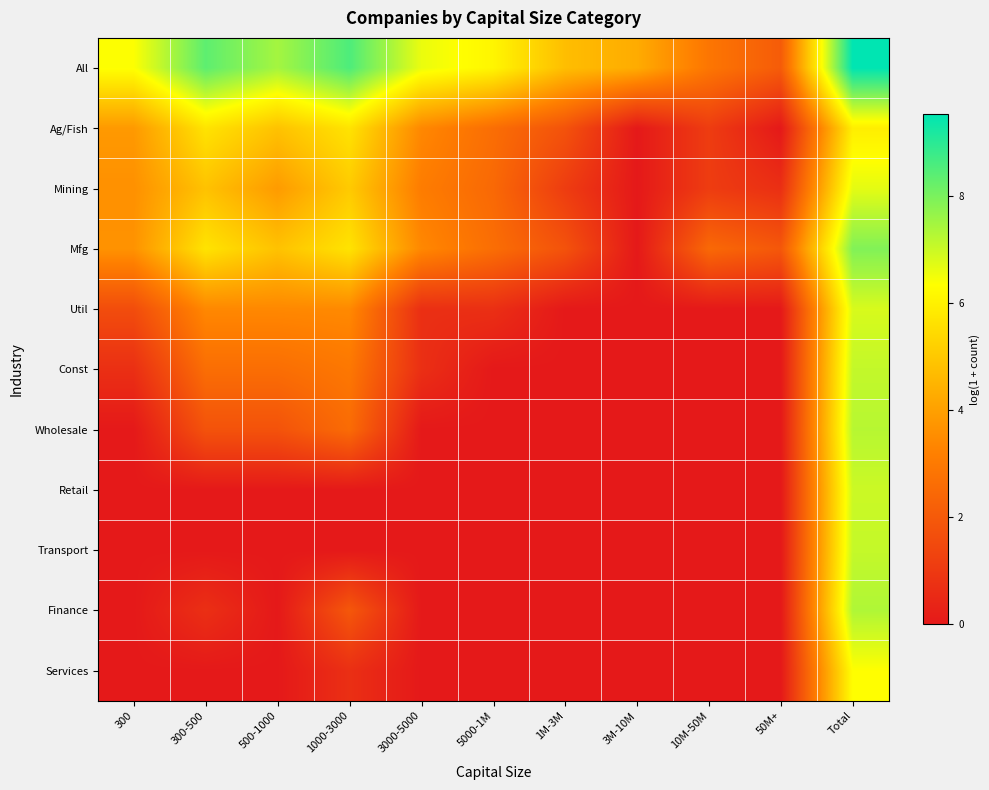

At which category is the sum across all series the highest?

Total